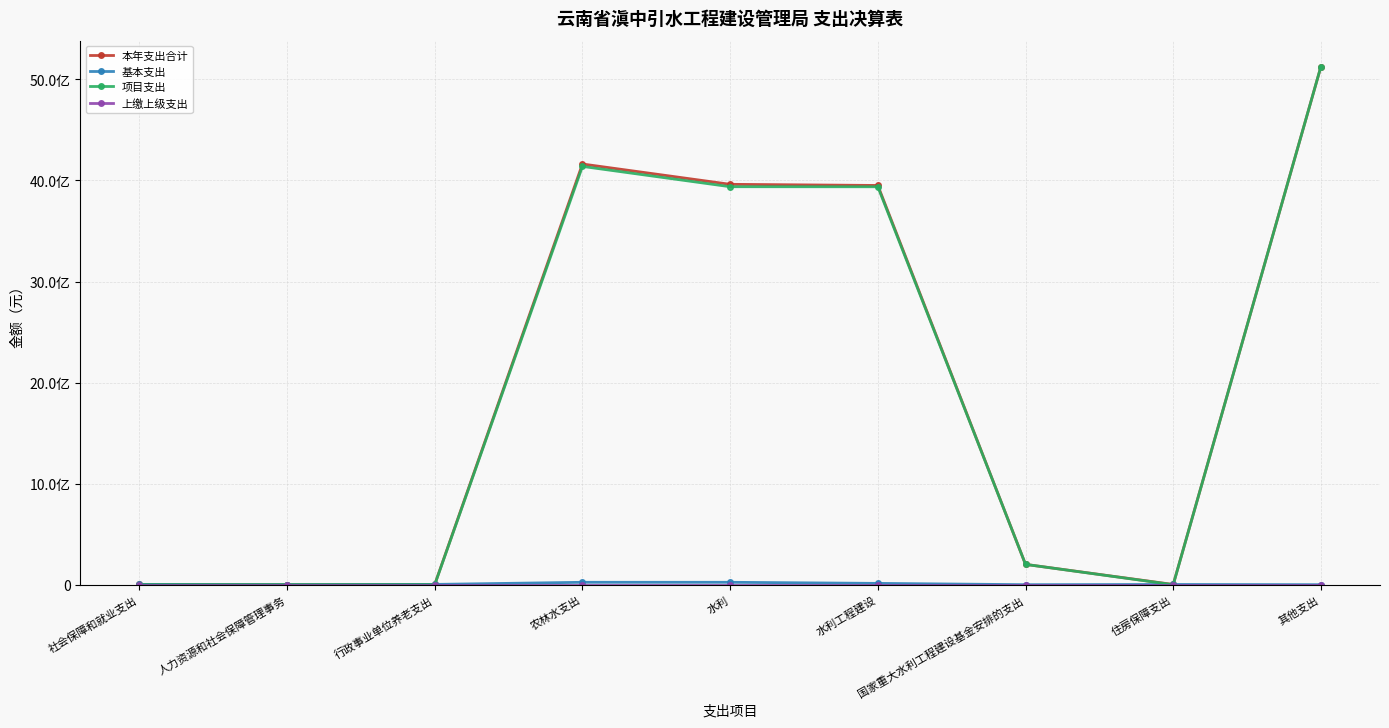

What is the difference between the maximum and minimum values in the 本年支出合计 series?

5126980119.2